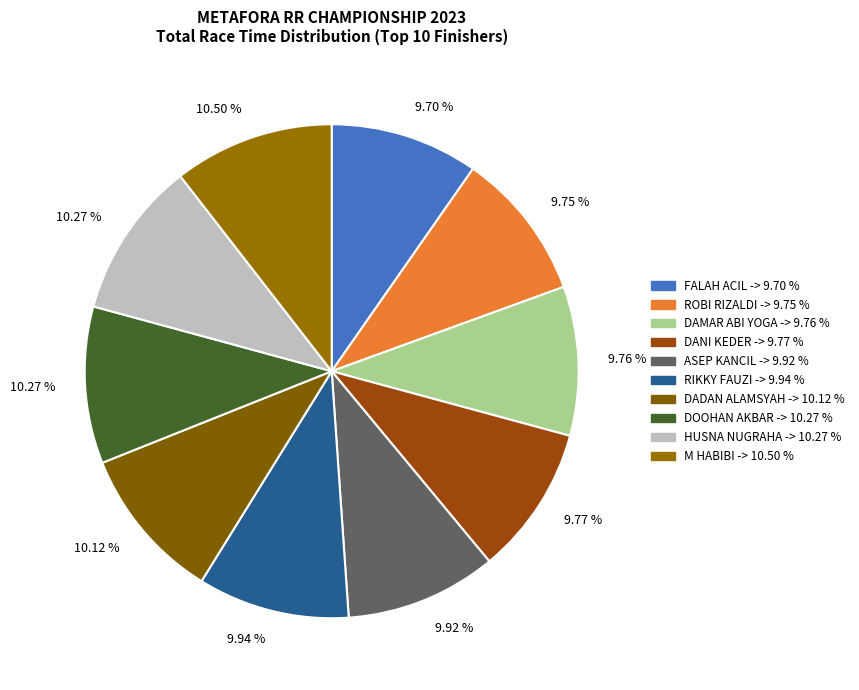

Count the number of slices in the pie.

10